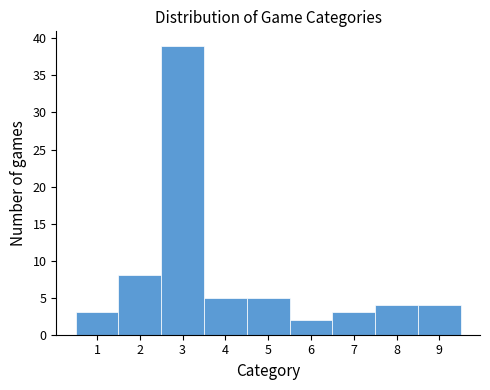

Reading left to right, transcribe this chart: for each bar, give the range it covers on the x-axis and its height. The values are not printed on the chart, so give them approximately, as read against the axis.

0.5 to 1.5: 3
1.5 to 2.5: 8
2.5 to 3.5: 39
3.5 to 4.5: 5
4.5 to 5.5: 5
5.5 to 6.5: 2
6.5 to 7.5: 3
7.5 to 8.5: 4
8.5 to 9.5: 4